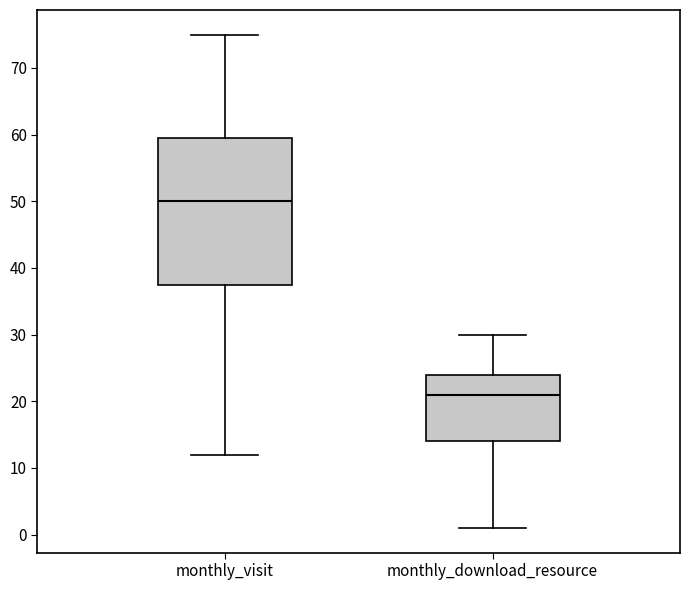

Reading left to right, transcribe this box plot: for each box, give where its median line is, the range the box spans, and where its two whiskers end, as read against the y-axis. The values are not printed on the chart, so give them approximately, as read against the axis.

monthly_visit: median 50, box 38 to 60, whiskers 12 to 75
monthly_download_resource: median 21, box 14 to 24, whiskers 1 to 30